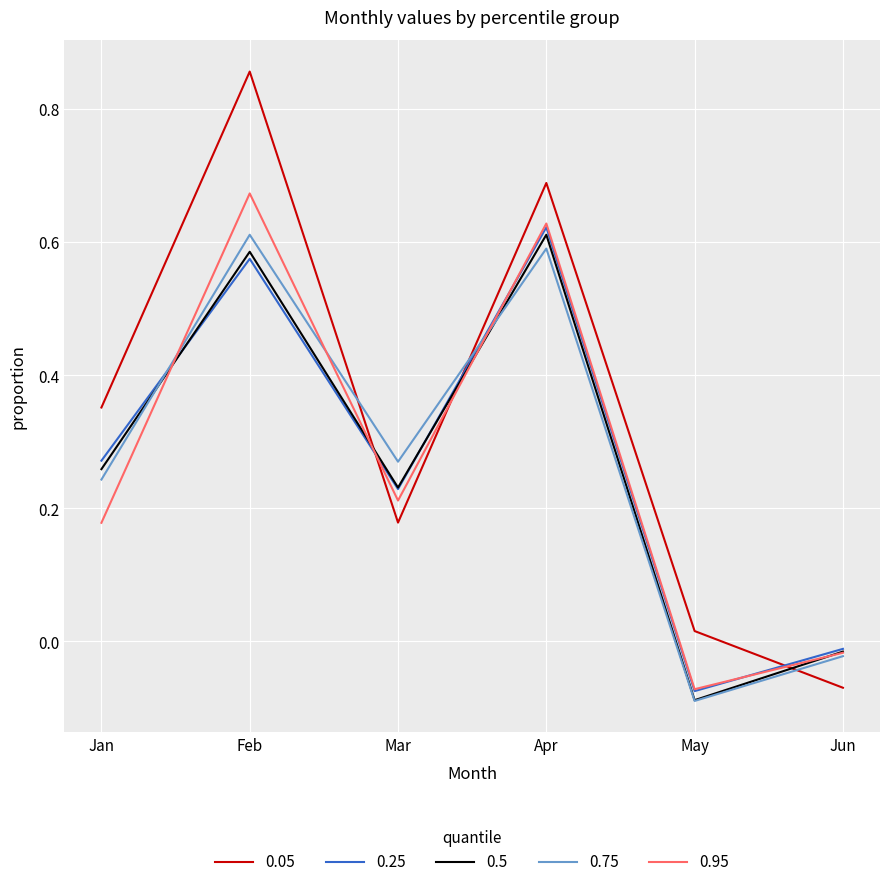

What are all the series names shown in the legend?

0.05, 0.25, 0.5, 0.75, 0.95